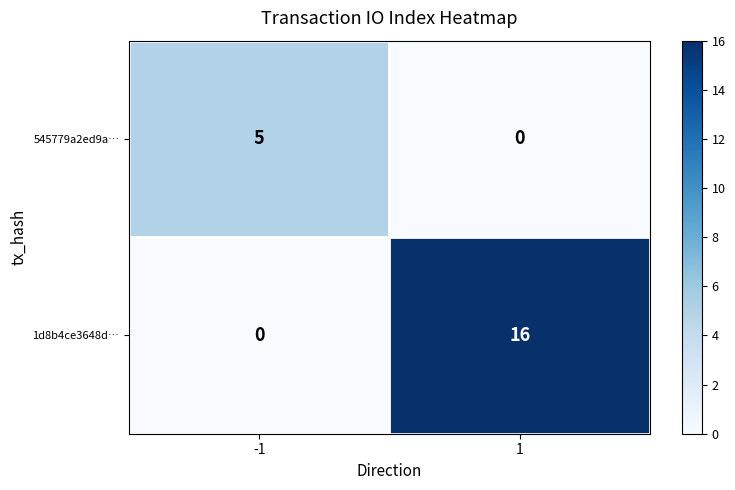

At how many categories does at least one series exceed 7?

1